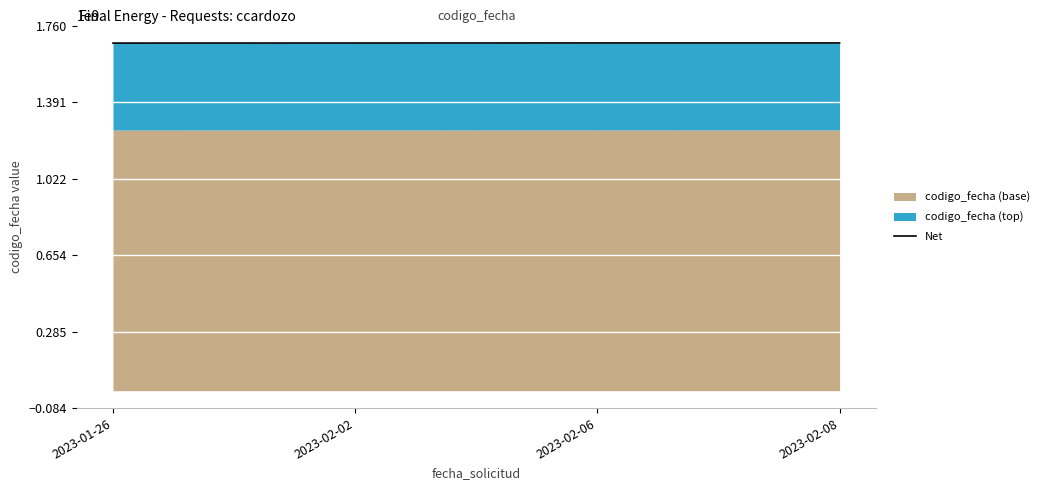

How many values are between 1675678458 and 1675943548?

3